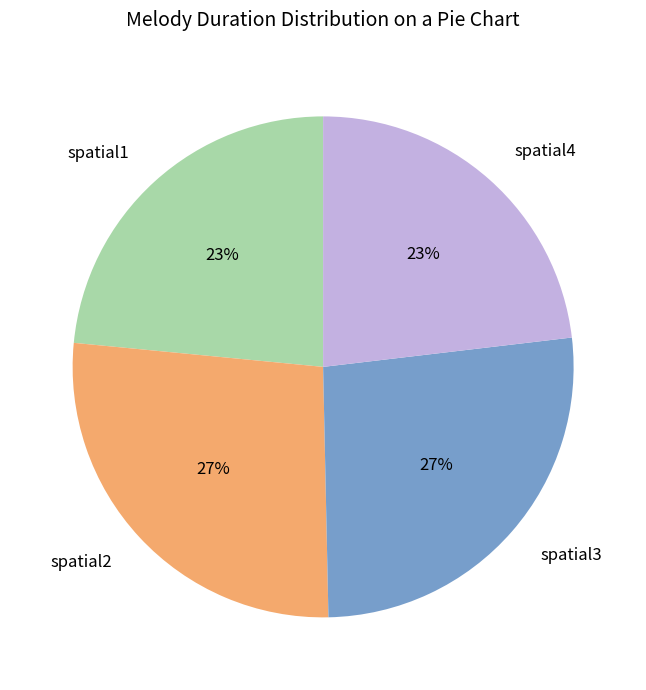

What percentage is the spatial4 slice, to the nearest percent?

23%